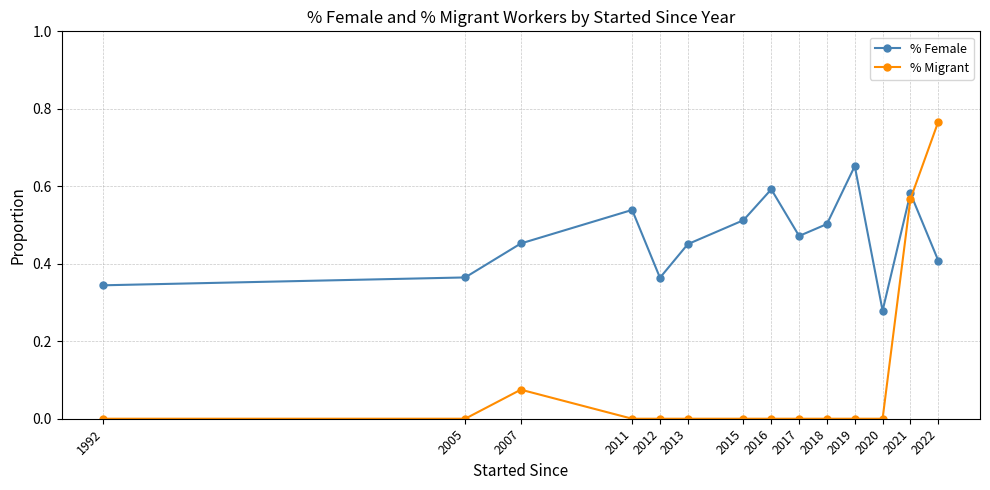

Which category has the highest value across all series?

2022